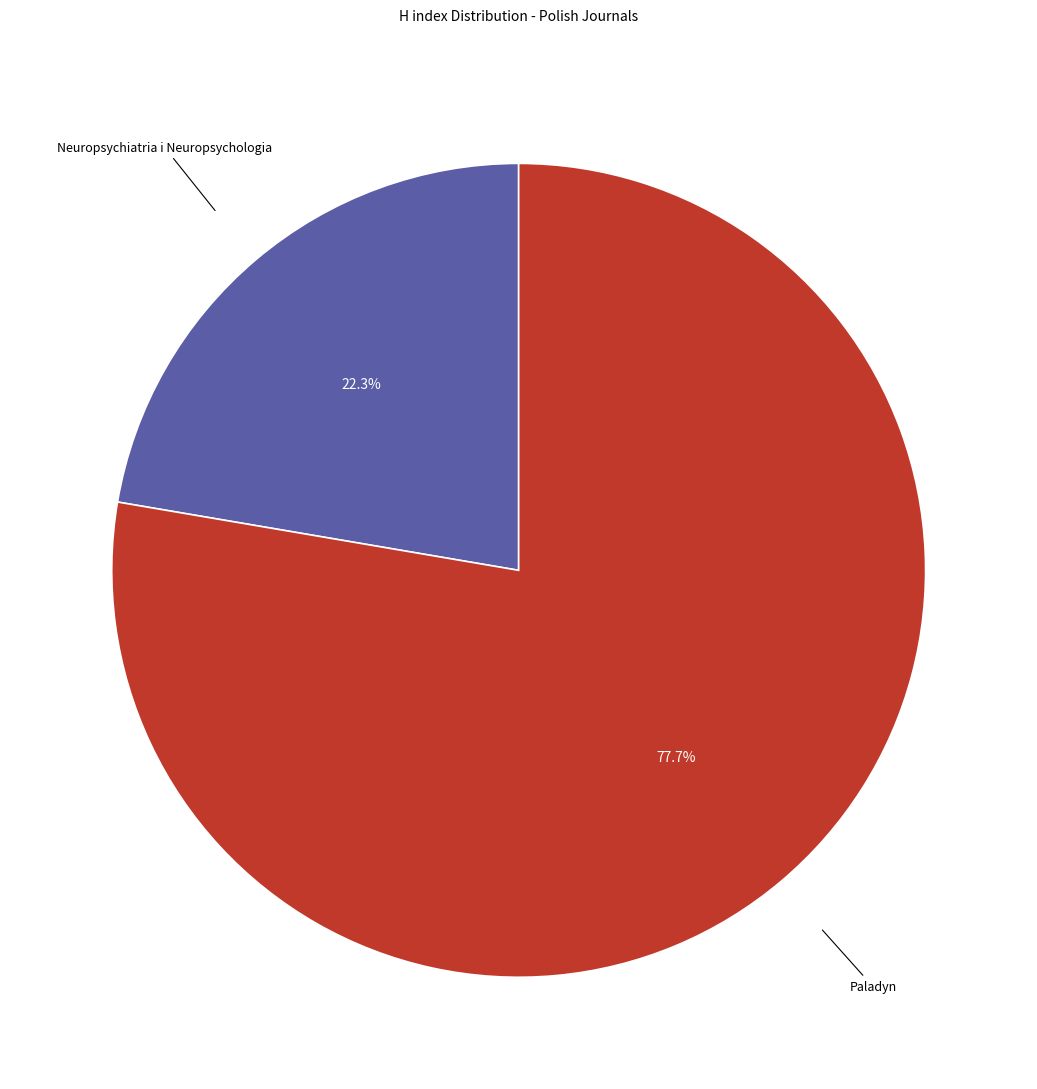

To the nearest percent, what is the average slice percentage?

50%